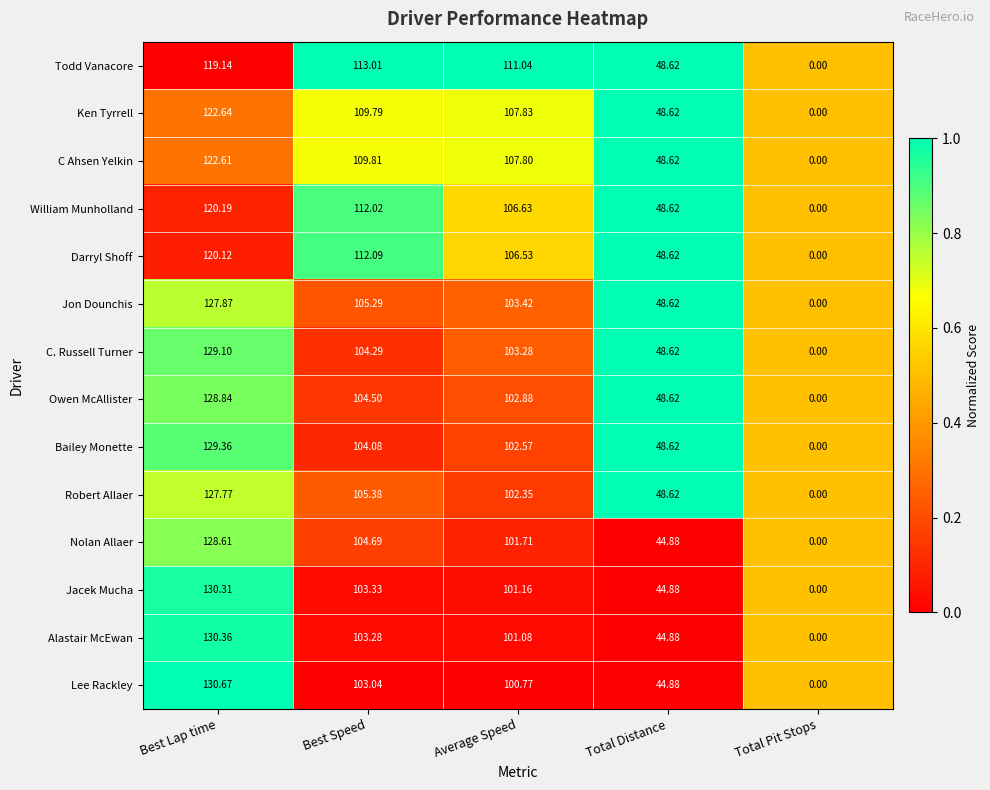

At which category does the chart reach its peak across all series?

Best Lap time